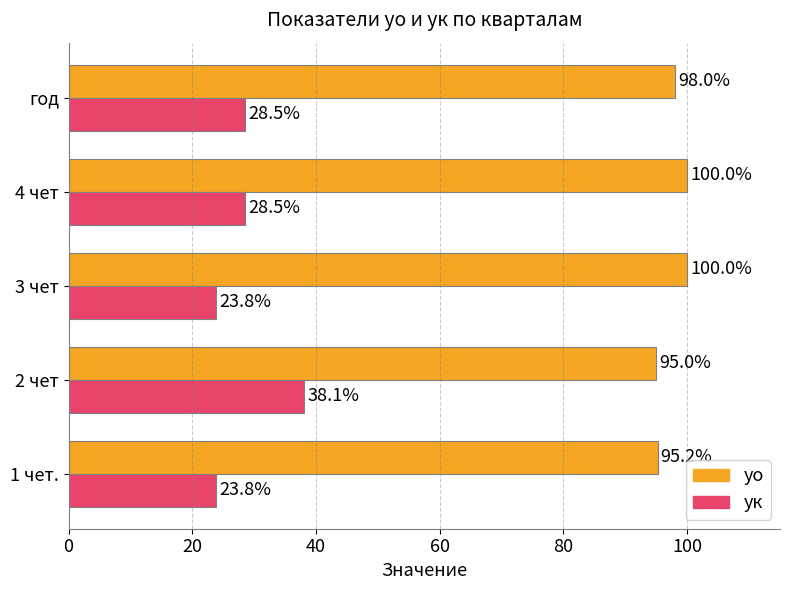

Which series has the largest range (max minus min)?

ук